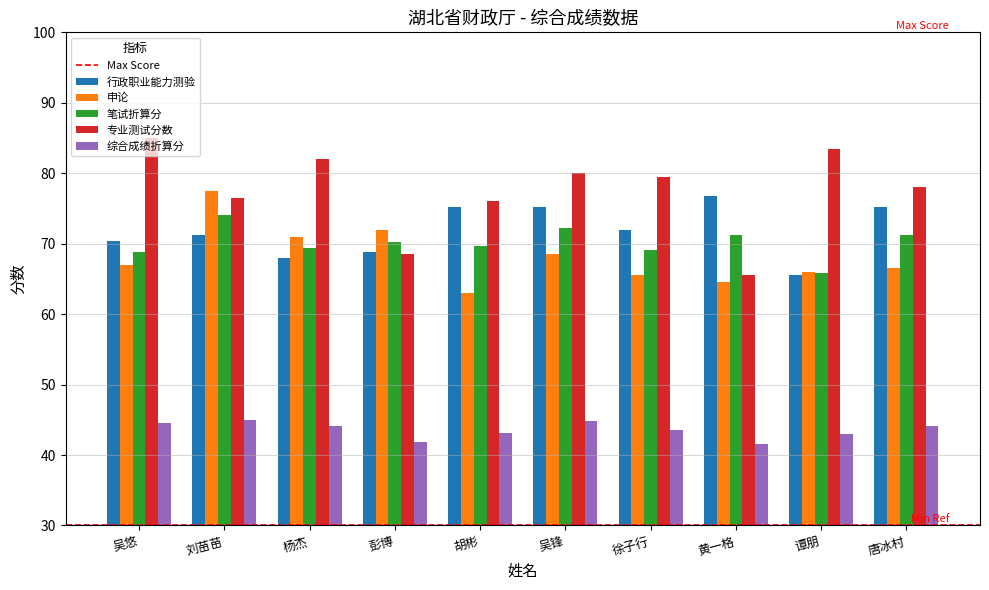

What is the difference between the highest and lowest values at 徐子行?

36.0